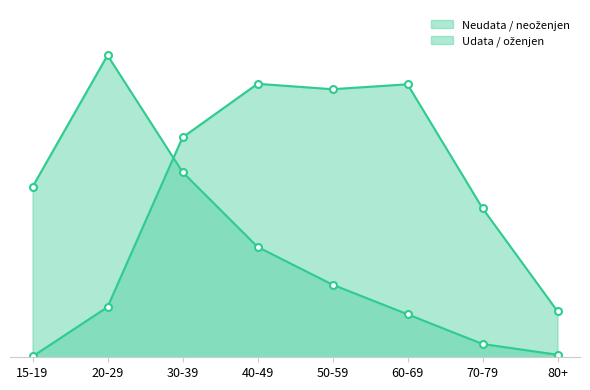

How many intersections are there between Udata / oženjen and Neudata / neoženjen?

1